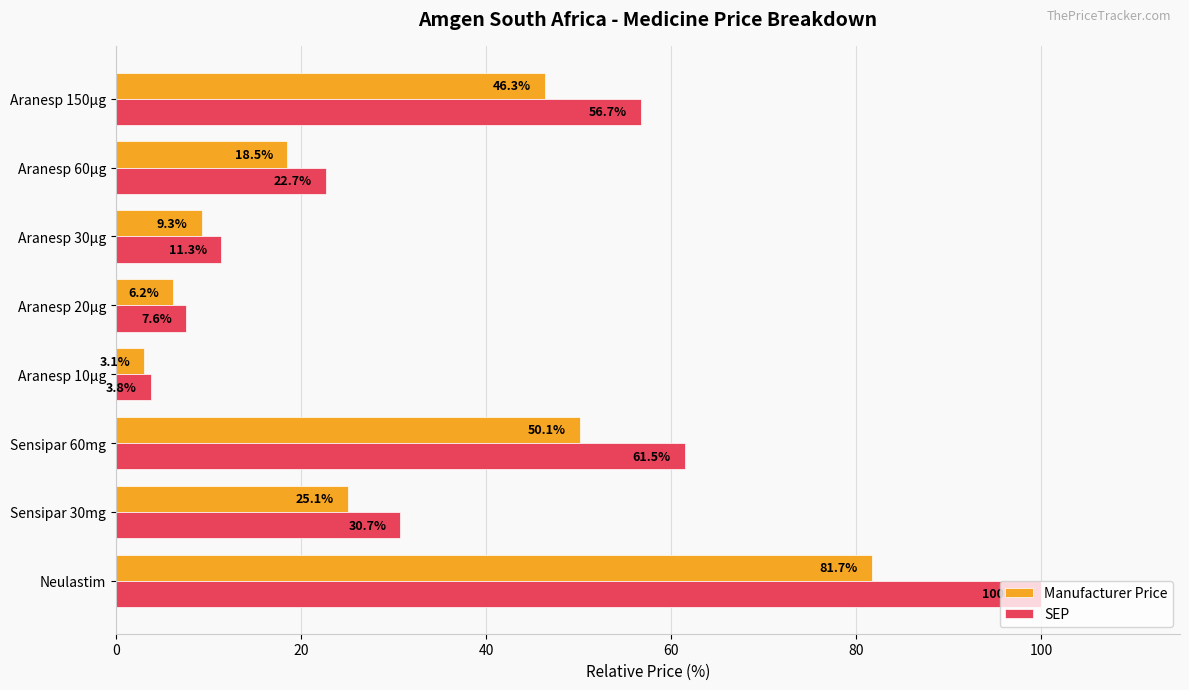

True or false: SEP has a value of 56.7 at Aranesp 150µg.

True